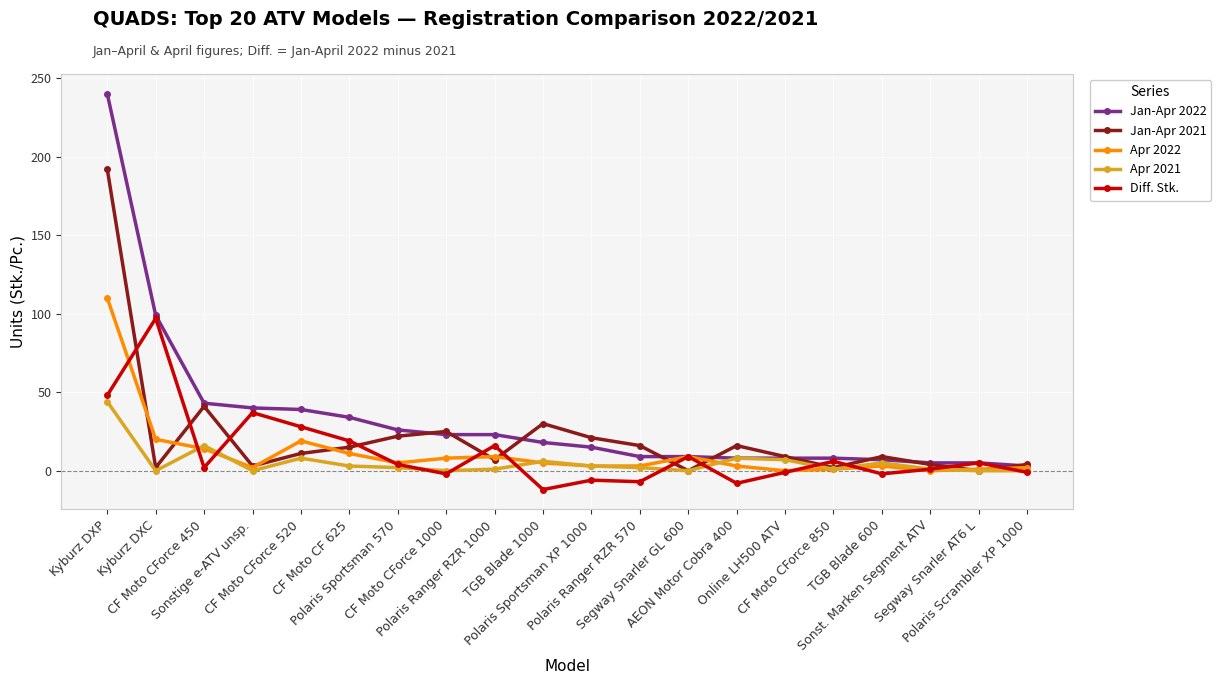

How many data points does each series have?

20